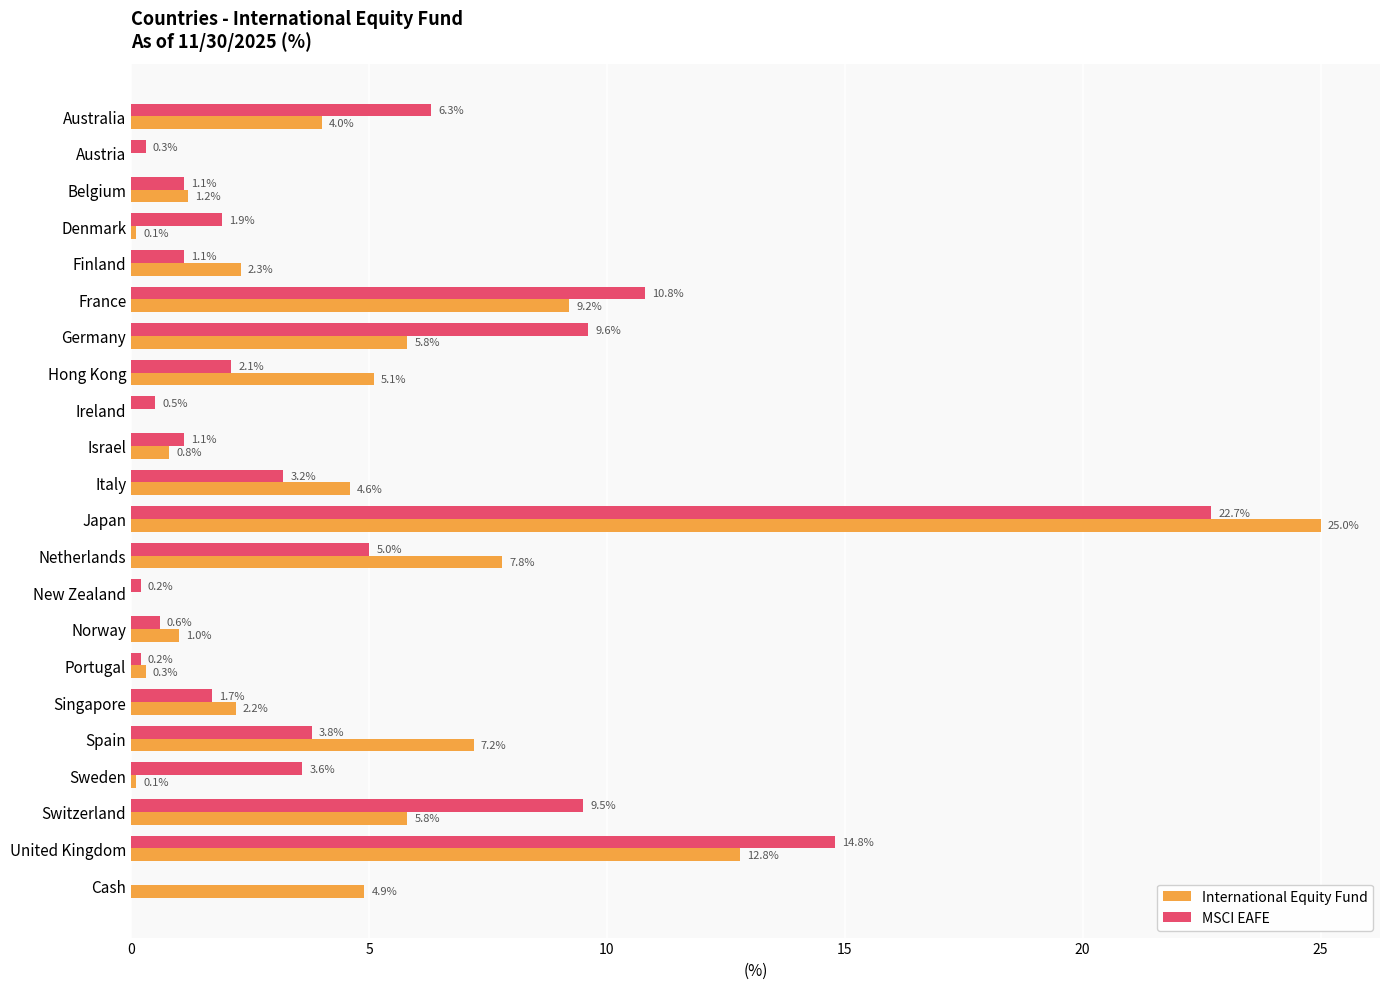

The MSCI EAFE series shows 3.2 at Italy. True or false?

True